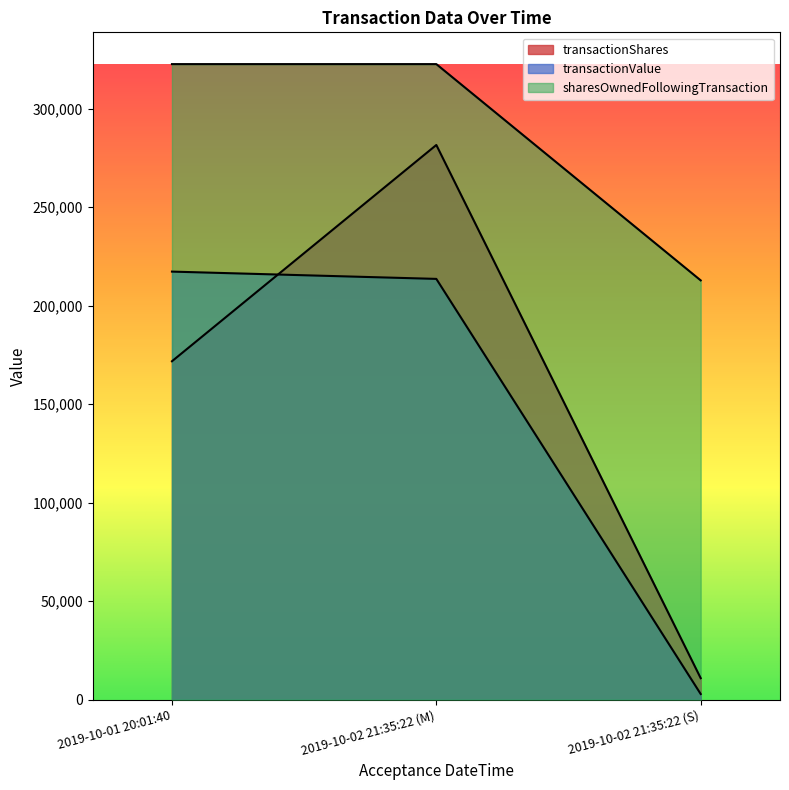

What are all the series names shown in the legend?

transactionShares, transactionValue, sharesOwnedFollowingTransaction